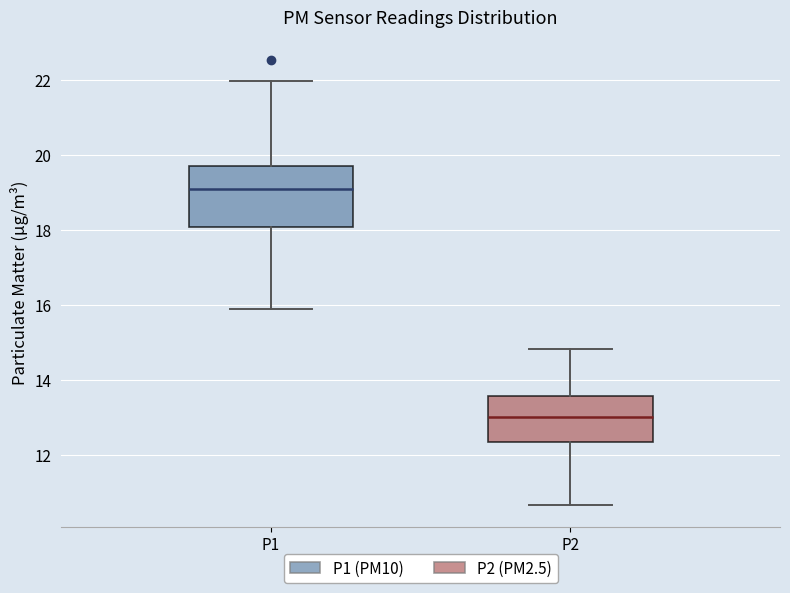

Where does the median line of the box for P1 sit on the y-axis? The values are not printed on the chart, so give them approximately, as read against the axis.

19.2